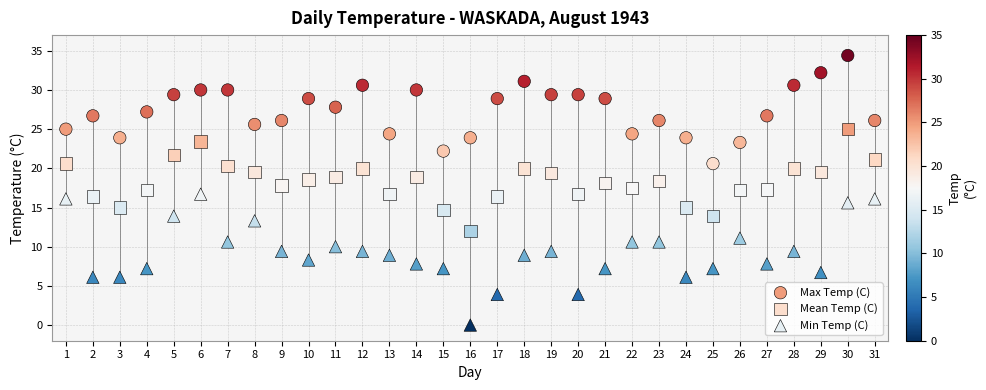

Across all data points, what is the range of X values (max minus min)?

30.0